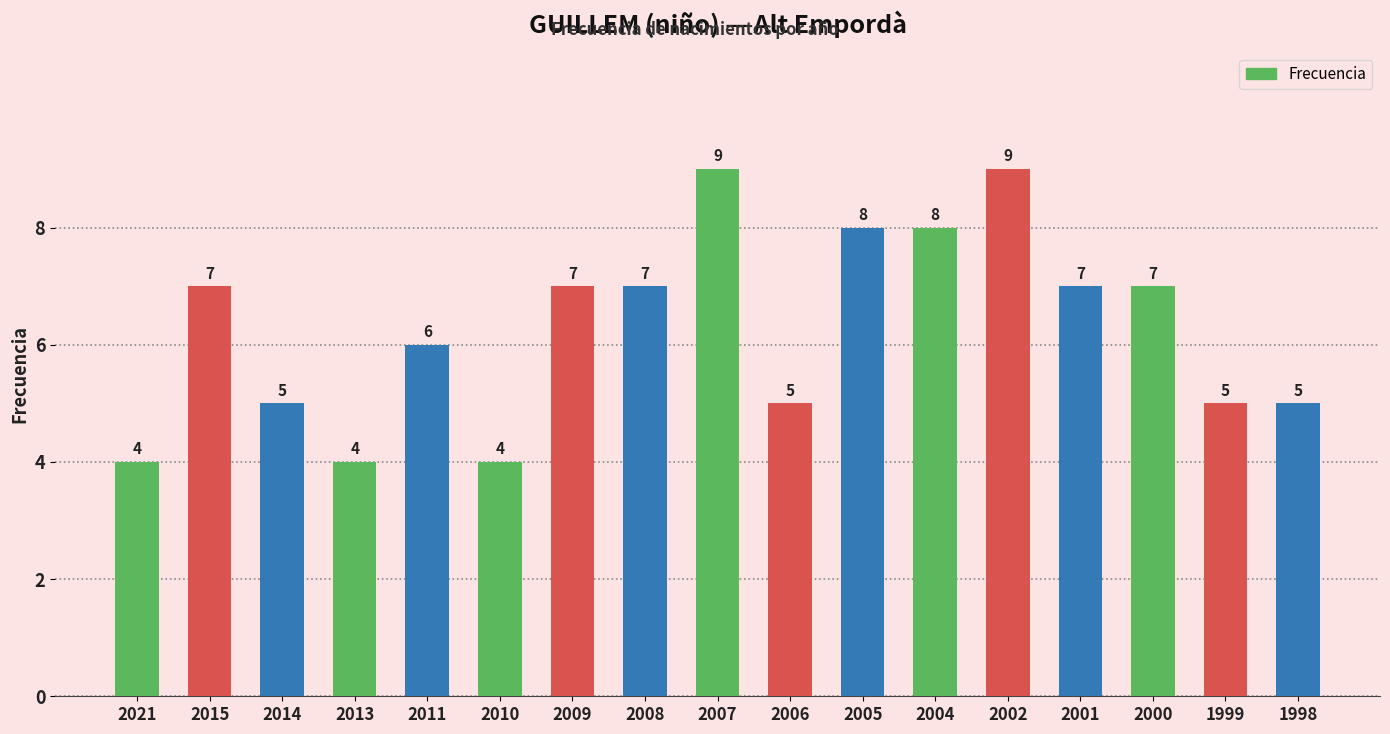

Count the values in the range 5 to 7.

10